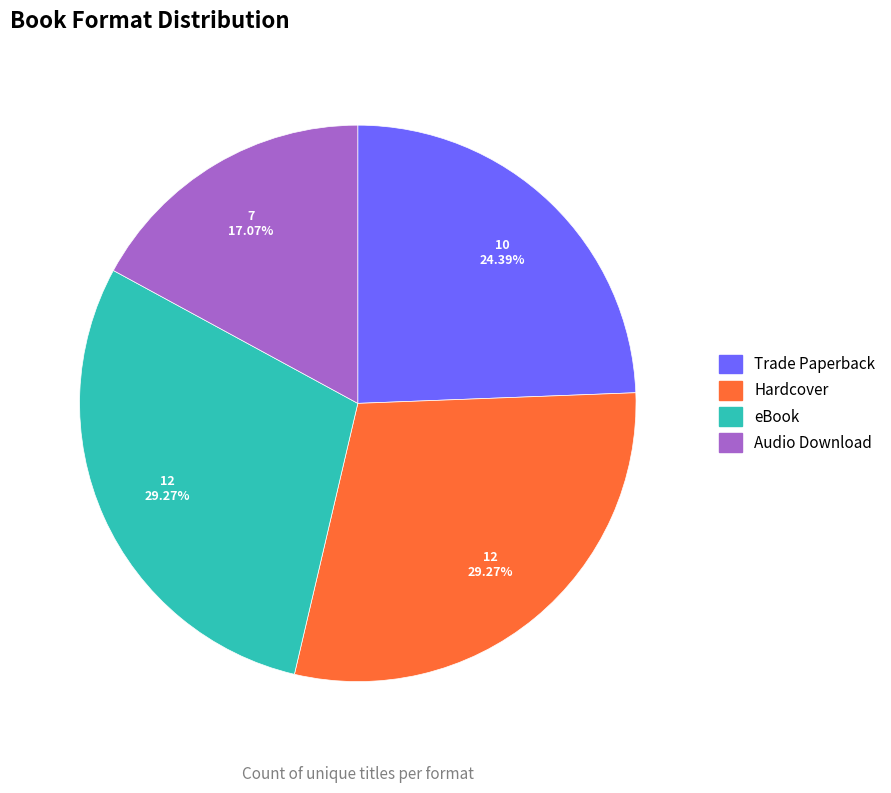

Which slice is the smallest?

Audio Download